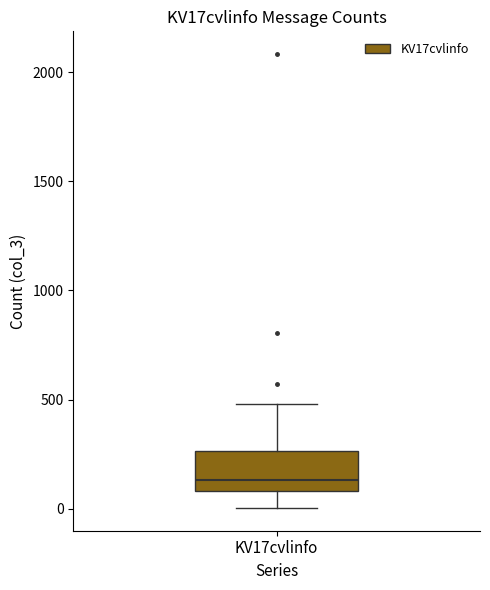

Where does the upper whisker of the box for KV17cvlinfo end on the y-axis? The values are not printed on the chart, so give them approximately, as read against the axis.

500